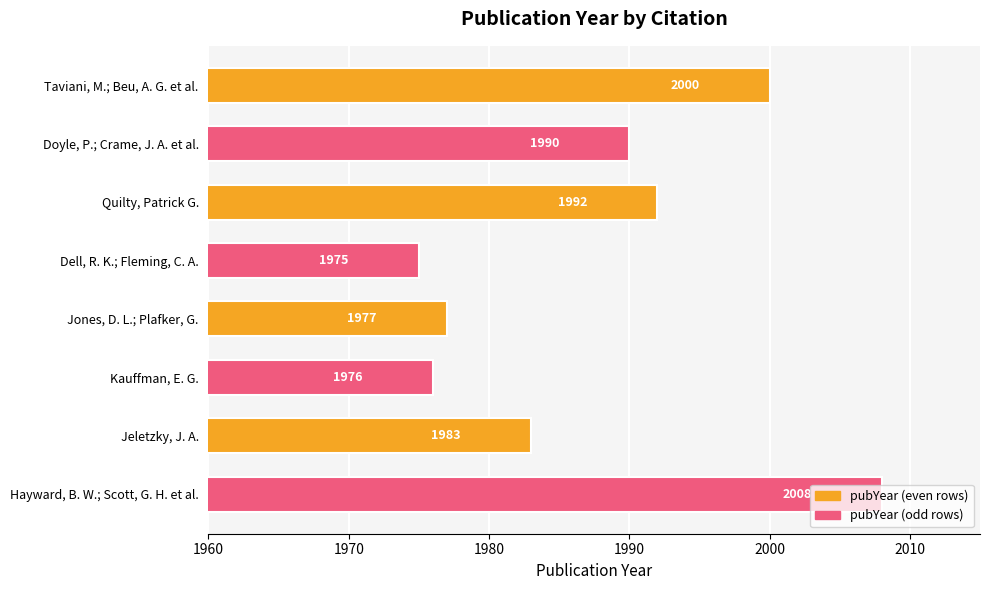

How many data points are less than 1990?

4